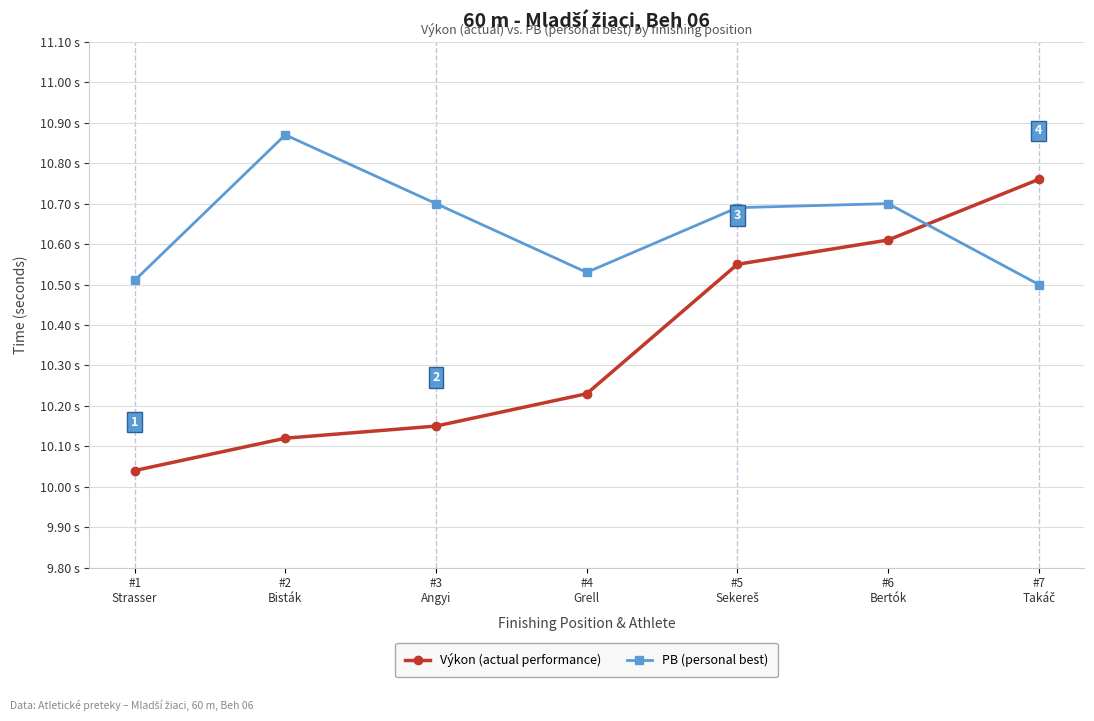

Does the chart display data point markers on the line(s)?

Yes